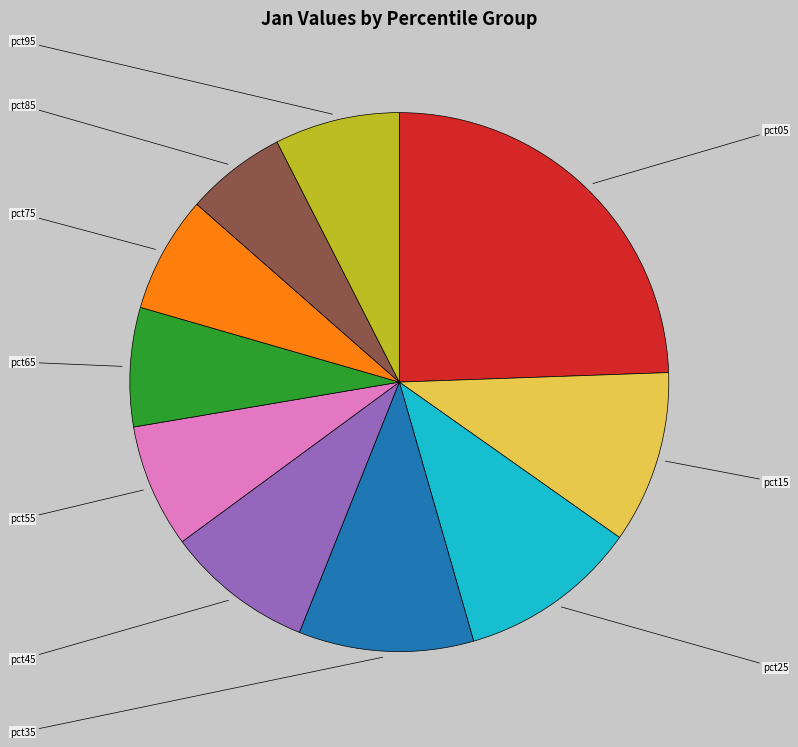

Is there a majority slice in this chart?

No